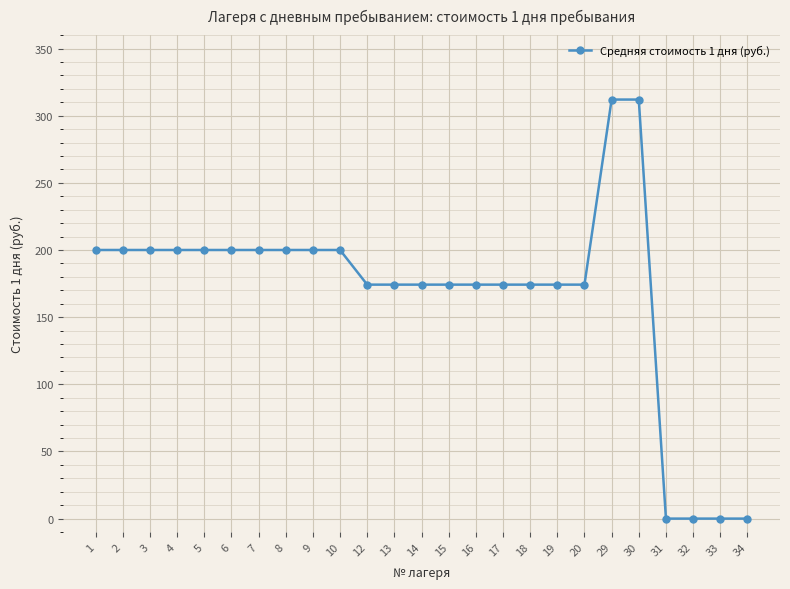

How many values are below 174?

4